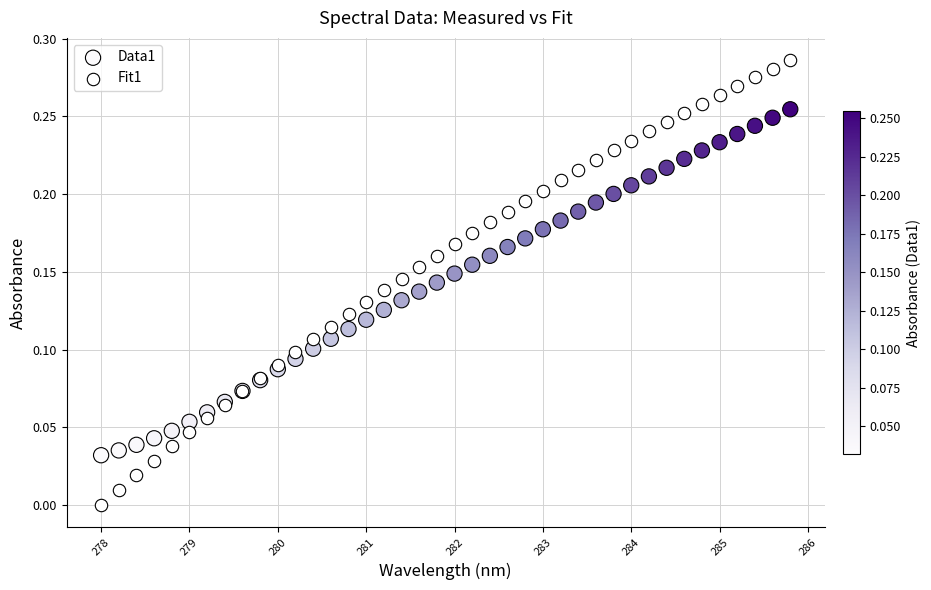

What are all the series names shown in the legend?

Data1, Fit1